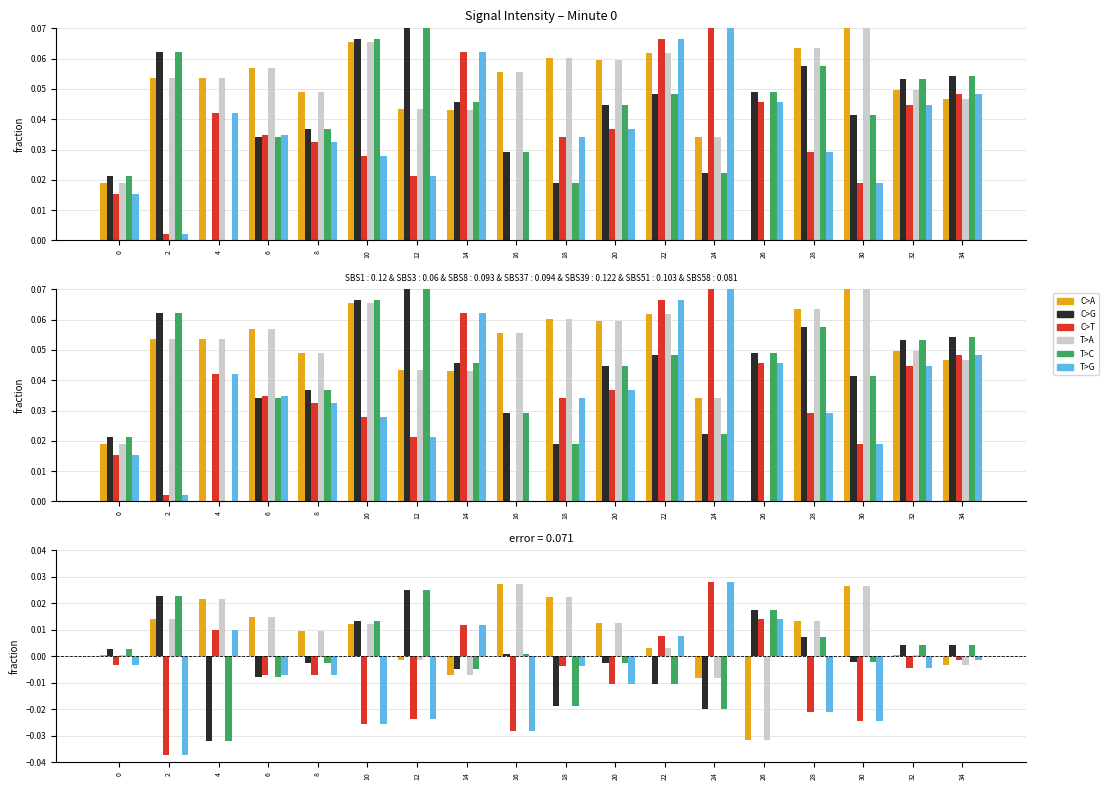

How many bars are there in each group?

6